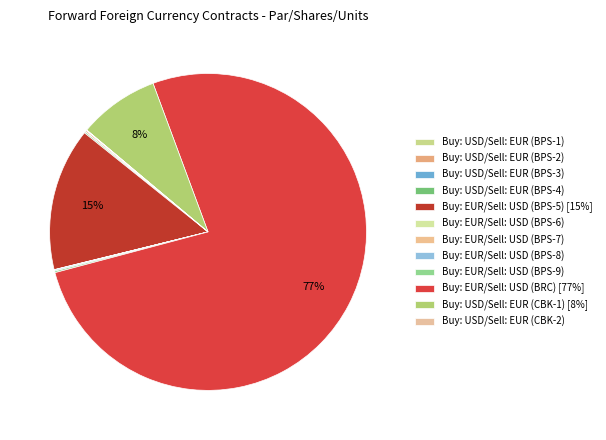

Combined, do Buy: USD/Sell: EUR (BPS-1) and Buy: USD/Sell: EUR (BPS-2) account for over 50%?

No